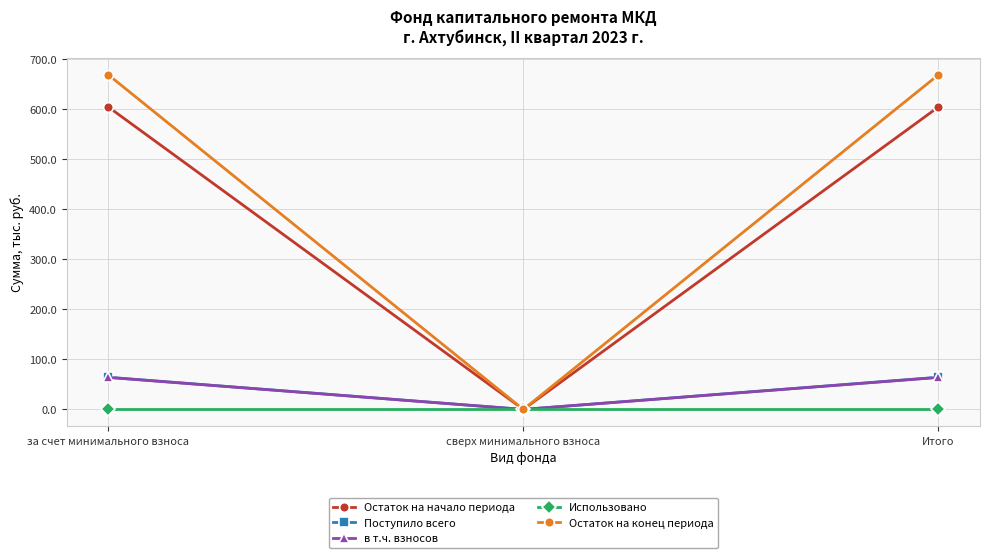

How many lines are shown in the chart?

5